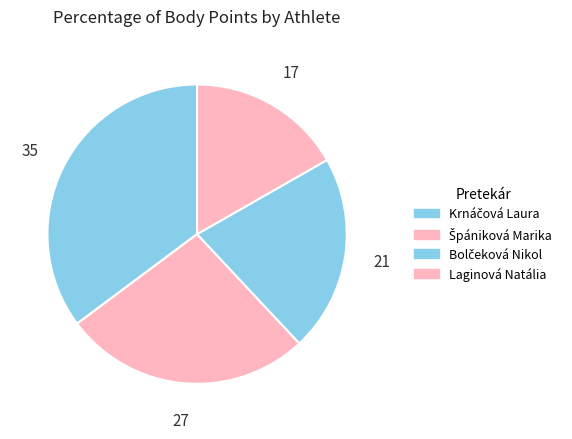

What percentage is the Špániková Marika slice, to the nearest percent?

27%